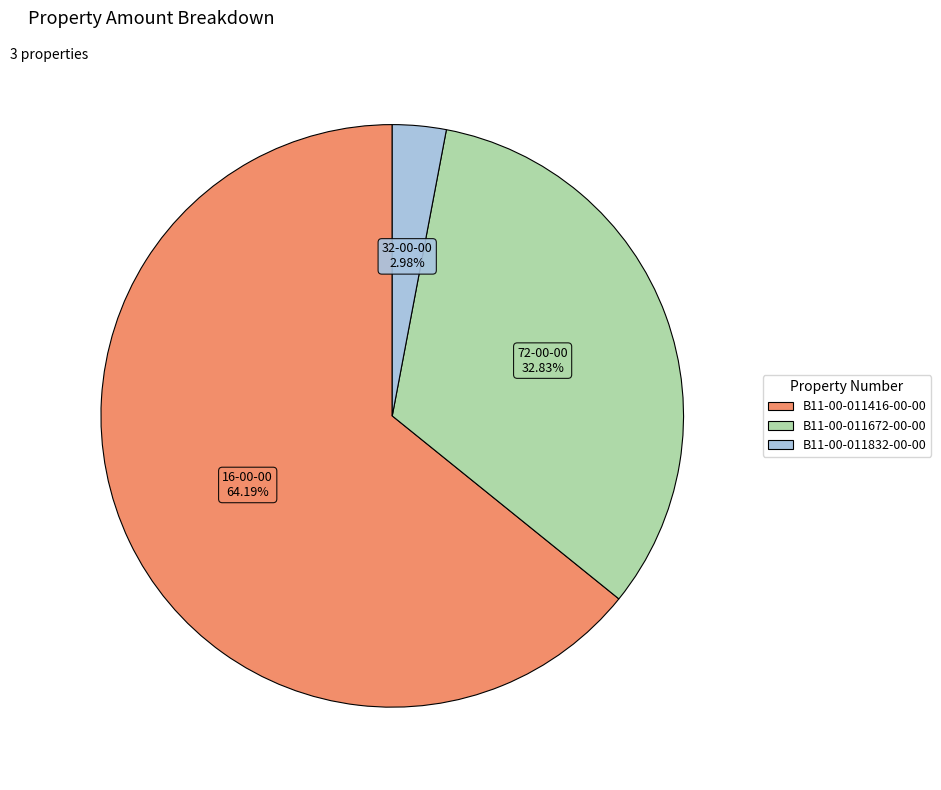

What is the majority slice?

B11-00-011416-00-00